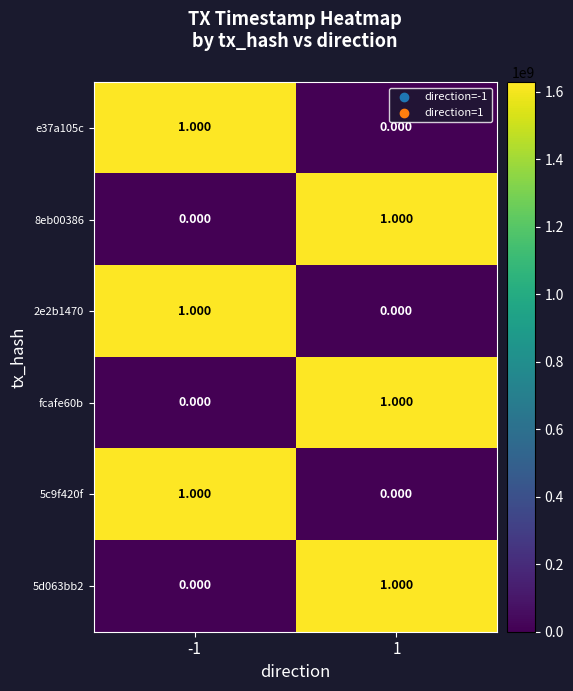

What is the spread (max minus min) of values at -1?

1